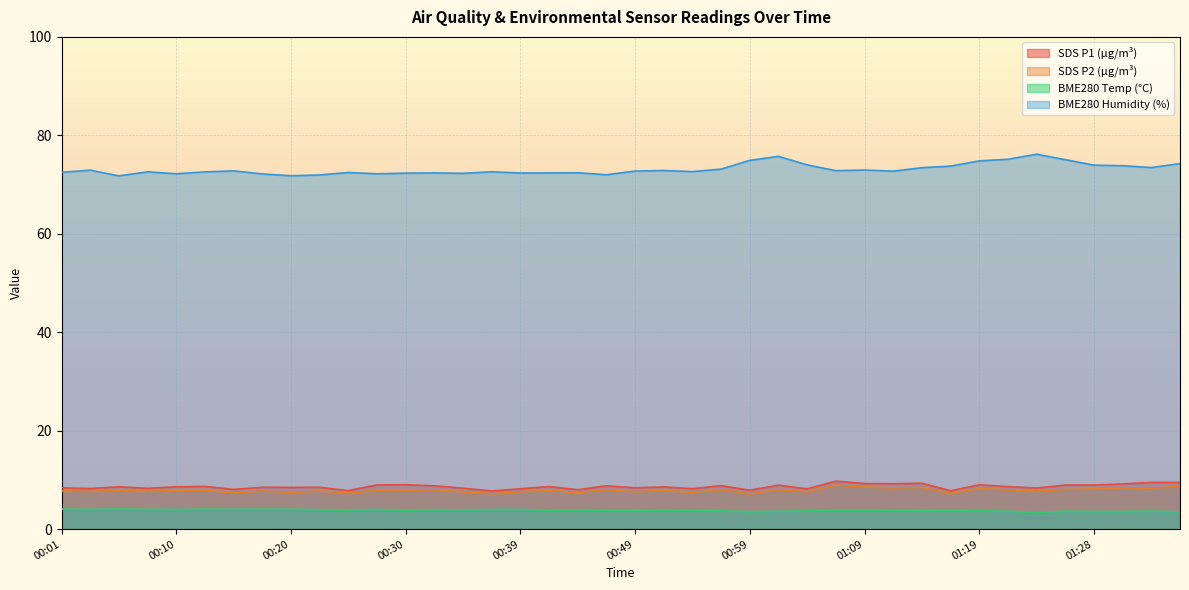

True or false: SDS_P2 and BME280_humidity intersect in this chart.

False